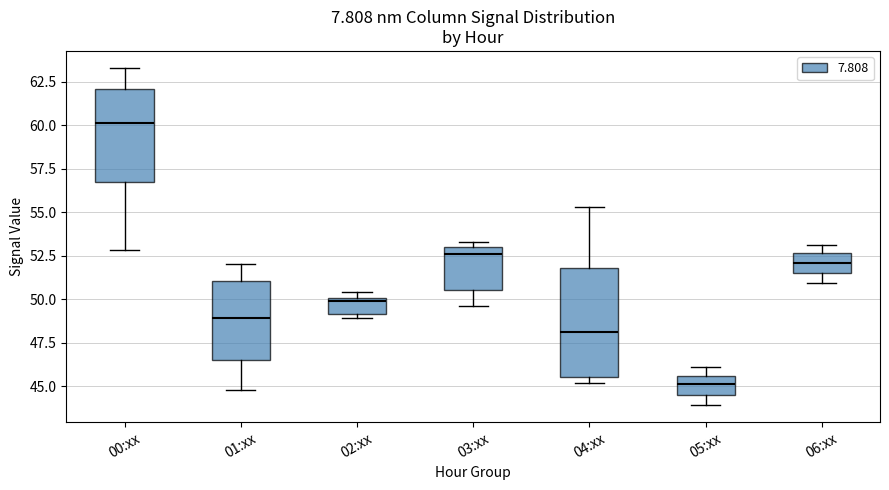

Reading left to right, read every box against the y-axis: the position of its median line, the range the box covers, and the ends of its whiskers. The values are not printed on the chart, so give them approximately, as read against the axis.

00:xx: median 60.0, box 57.0 to 62.0, whiskers 53.0 to 63.5
01:xx: median 49.0, box 46.5 to 51.0, whiskers 45.0 to 52.0
02:xx: median 50.0 (just below the box's upper edge), box 49.0 to 50.0, whiskers 49.0 (just below the box's lower edge) to 50.5
03:xx: median 52.5, box 50.5 to 53.0, whiskers 49.5 to 53.5
04:xx: median 48.0, box 45.5 to 52.0, whiskers 45.0 to 55.5
05:xx: median 45.0, box 44.5 to 45.5, whiskers 44.0 to 46.0
06:xx: median 52.0, box 51.5 to 52.5, whiskers 51.0 to 53.0